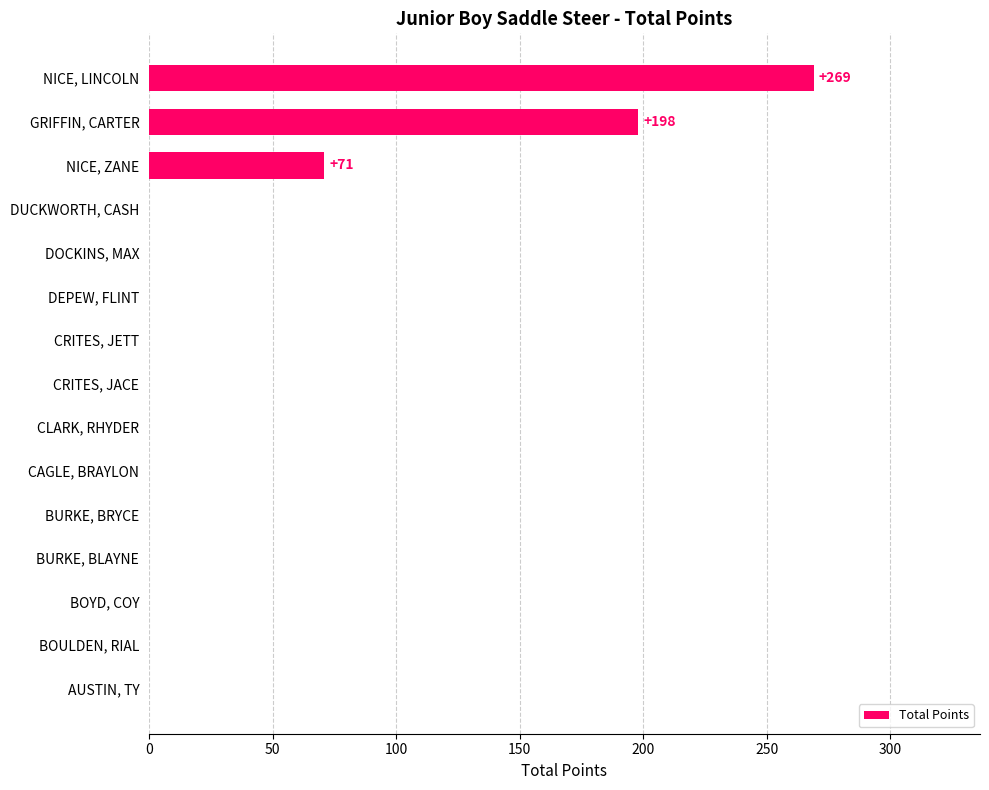

How many distinct data groups are displayed?

1